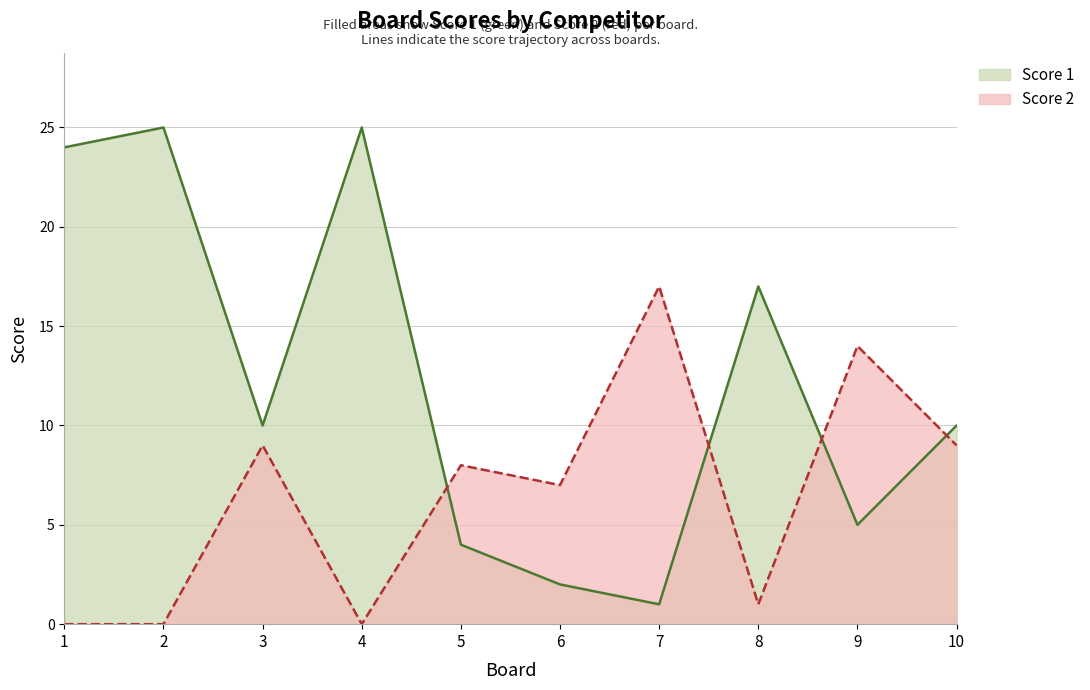

How many distinct data groups are displayed?

2